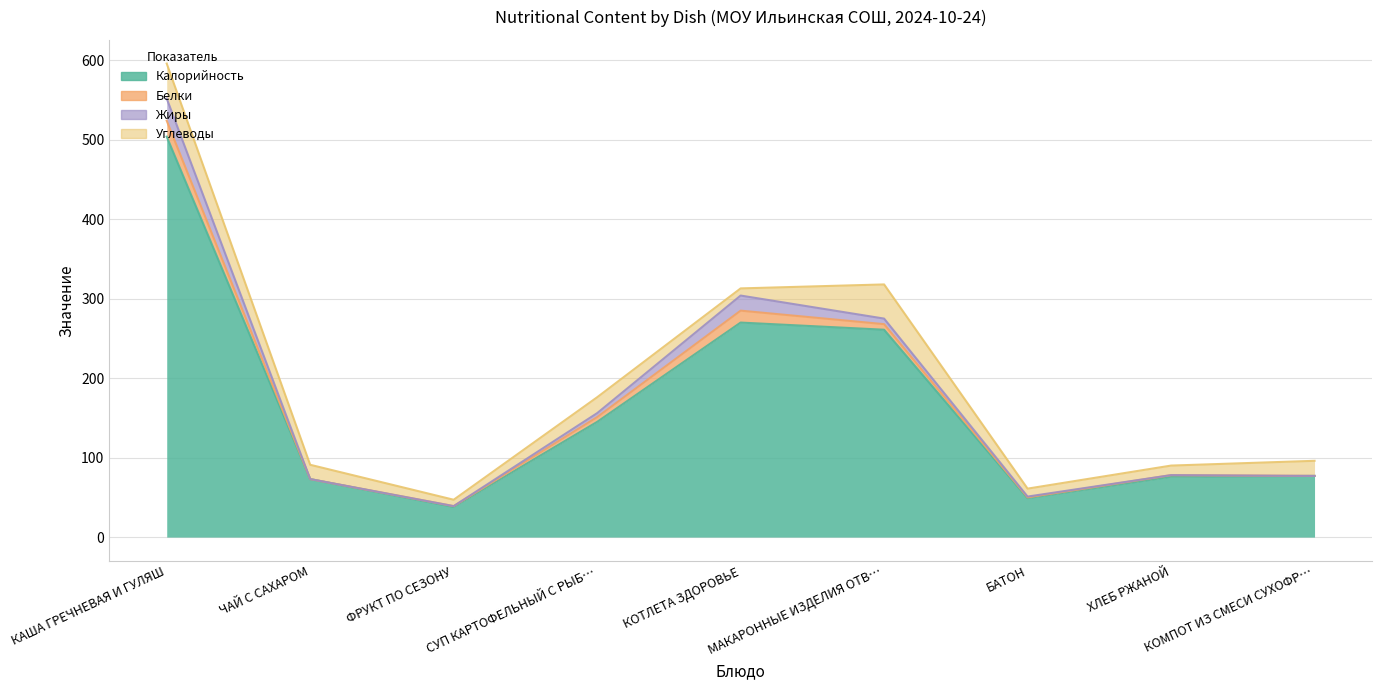

True or false: Белки has a value of 3 at МАКАРОННЫЕ ИЗДЕЛИЯ ОТВАРНЫЕ.

False